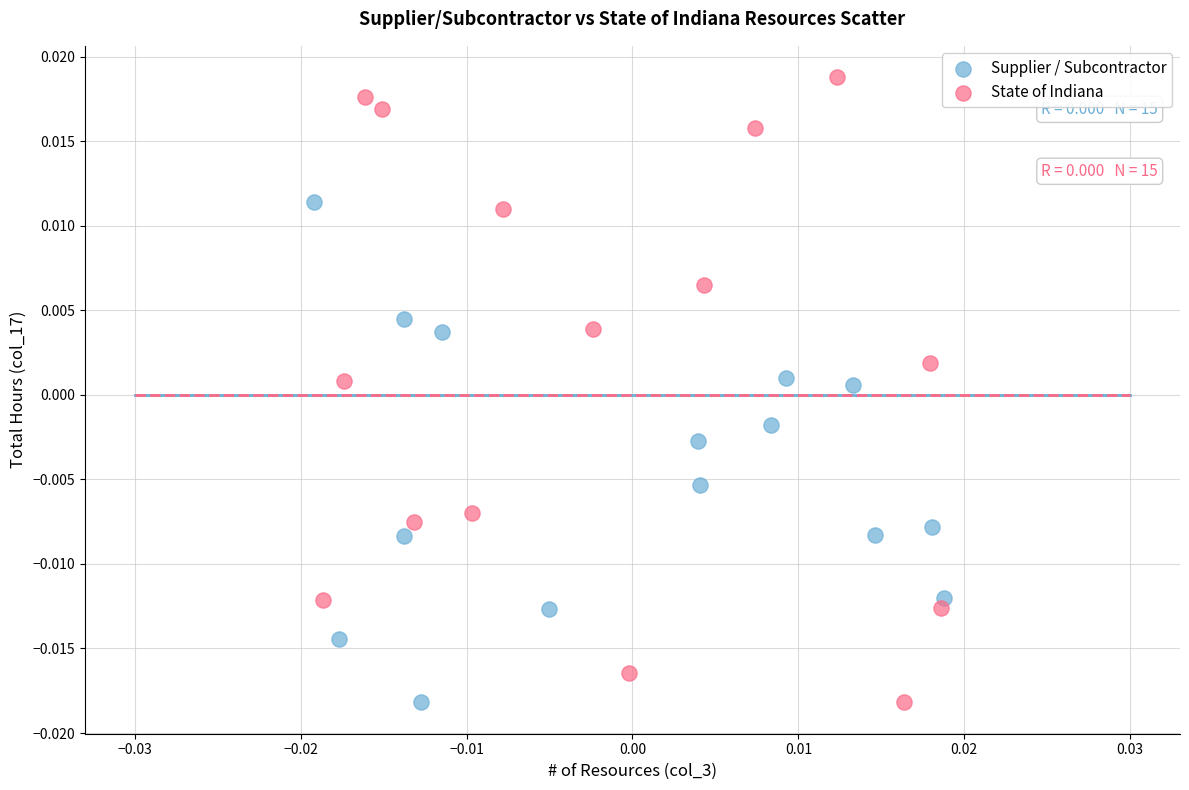

What are all the series names shown in the legend?

Supplier / Subcontractor, State of Indiana